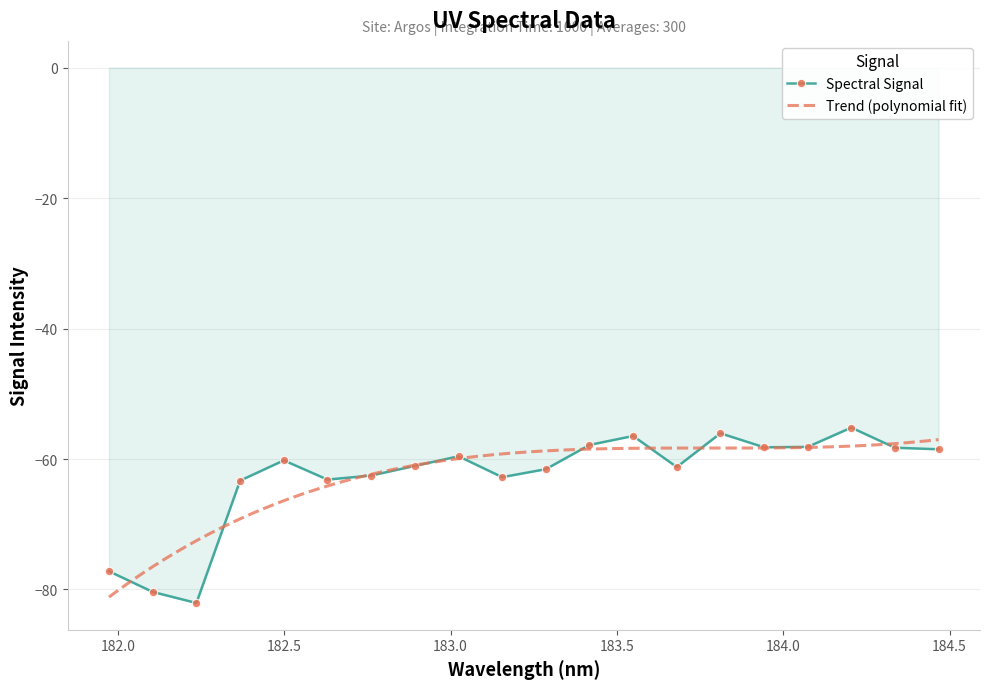

Which label corresponds to the smallest value in the chart?

182.2359681898